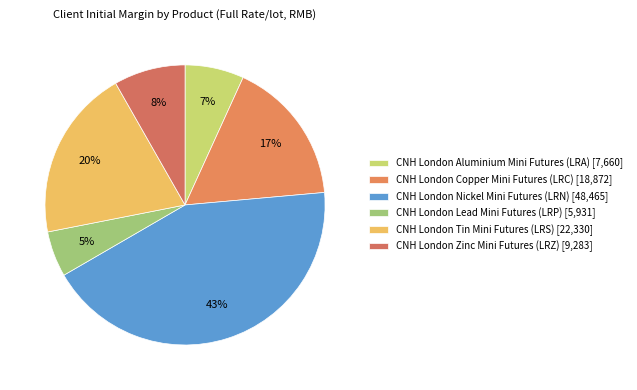

True or false: CNH London Lead Mini Futures (LRP) accounts for 5% of the total.

True